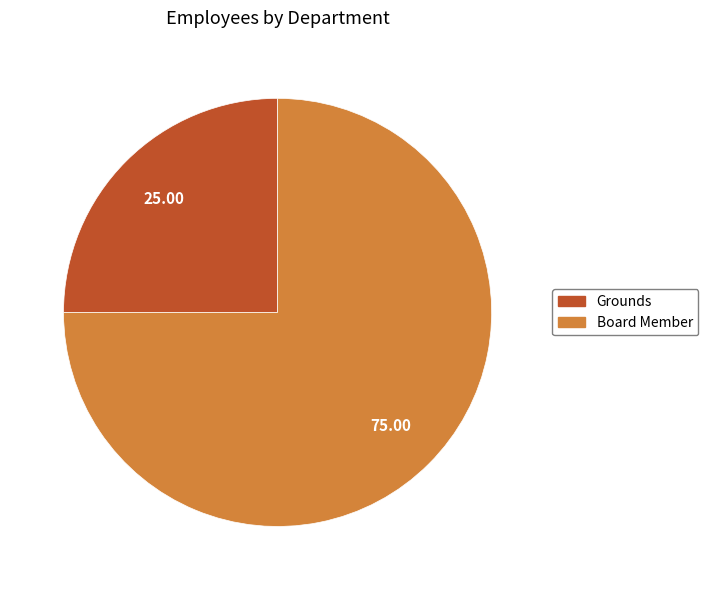

Rank the categories by value from highest to lowest.

Board Member, Grounds